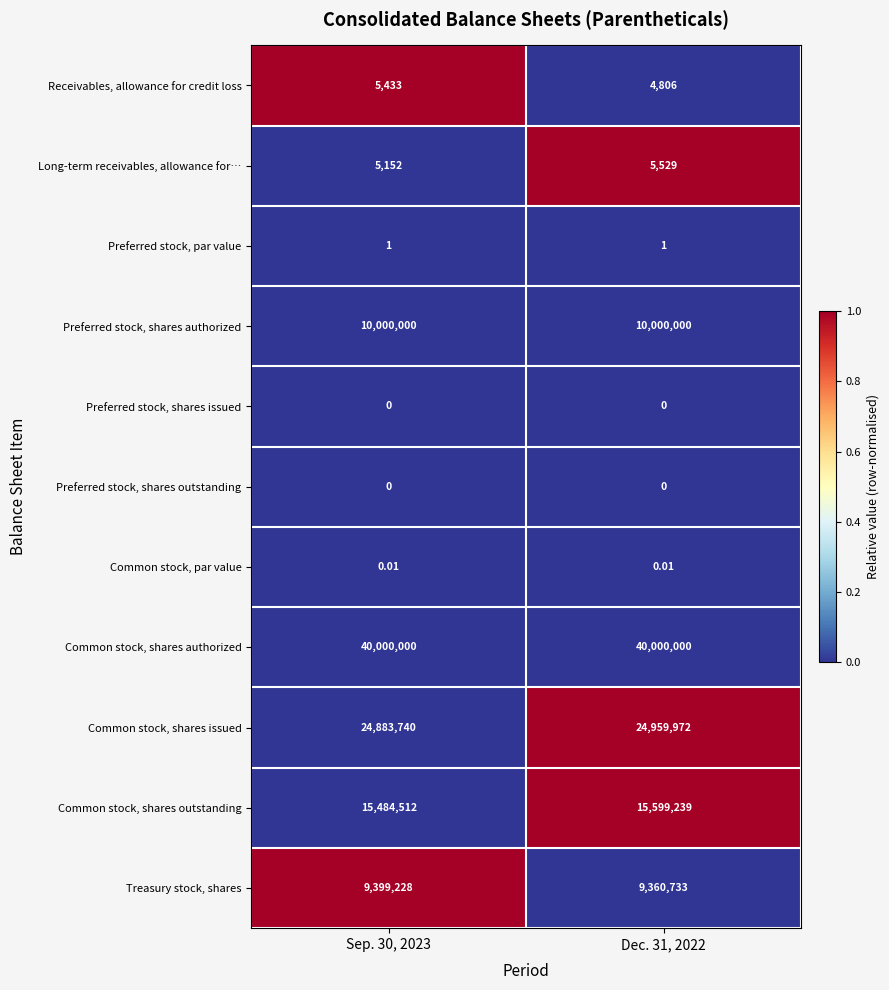

Between Sep. 30, 2023 and Dec. 31, 2022, which series saw the biggest shift?

Common stock, shares outstanding